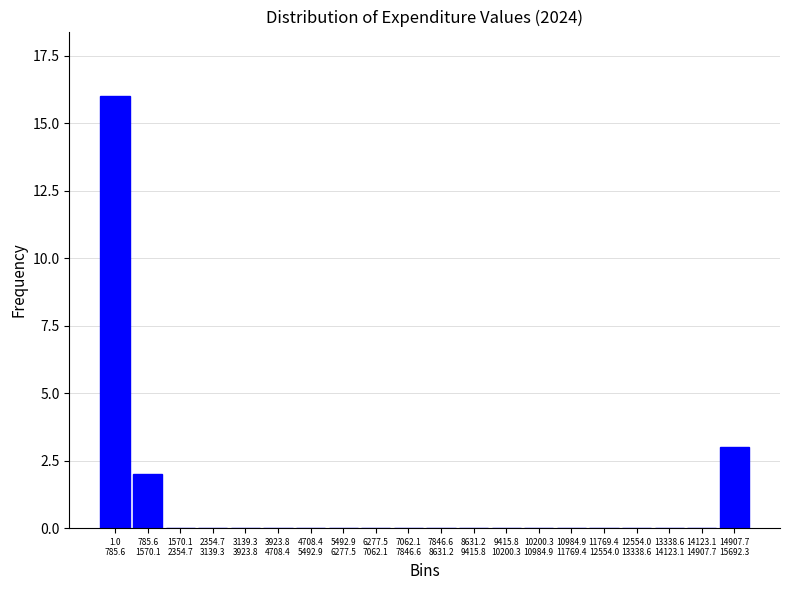

What is the greatest value displayed?

16